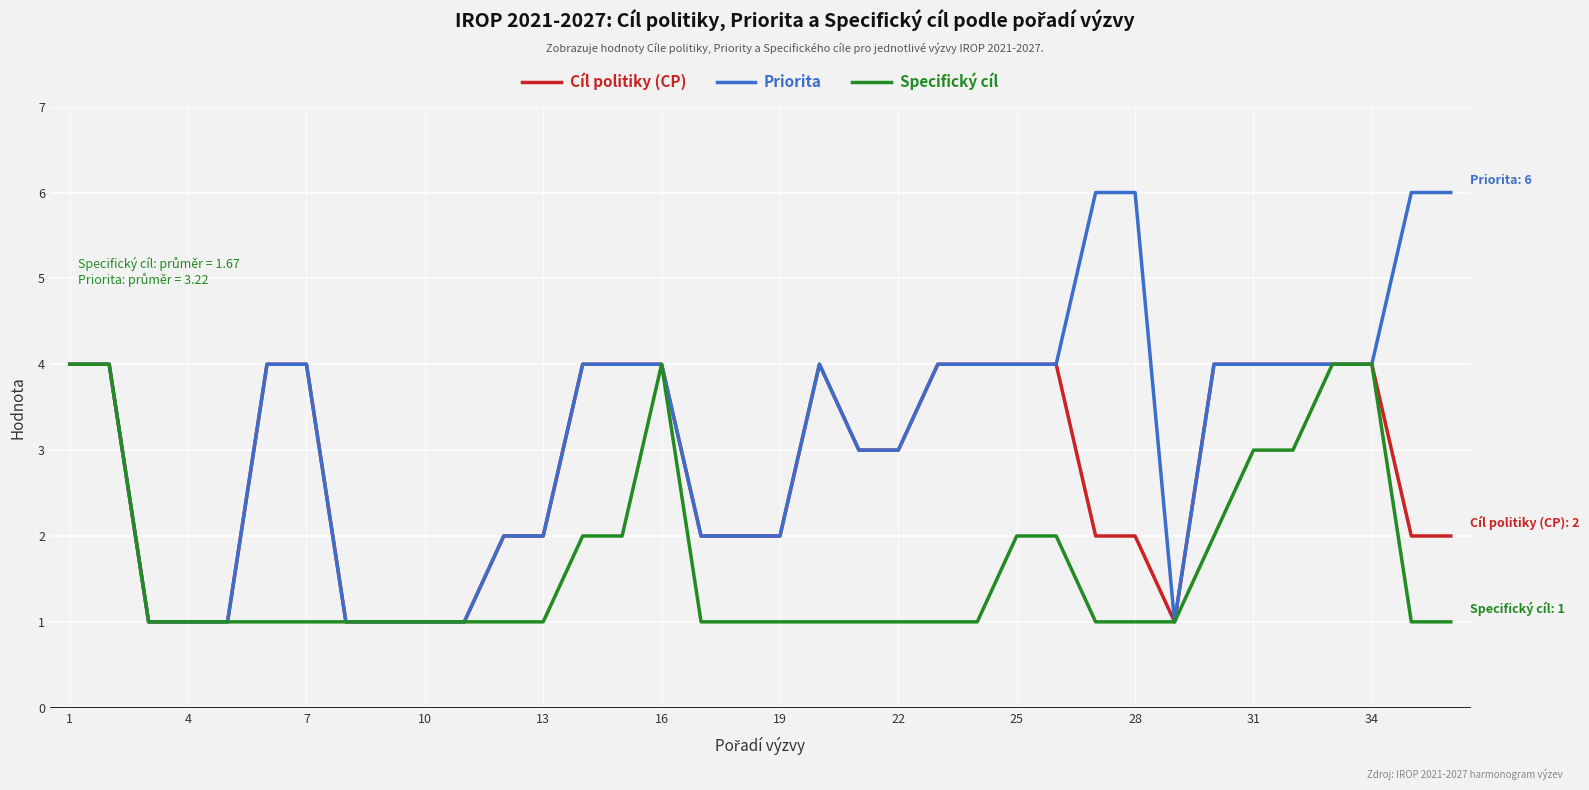

Which series has the largest total across all categories?

Priorita